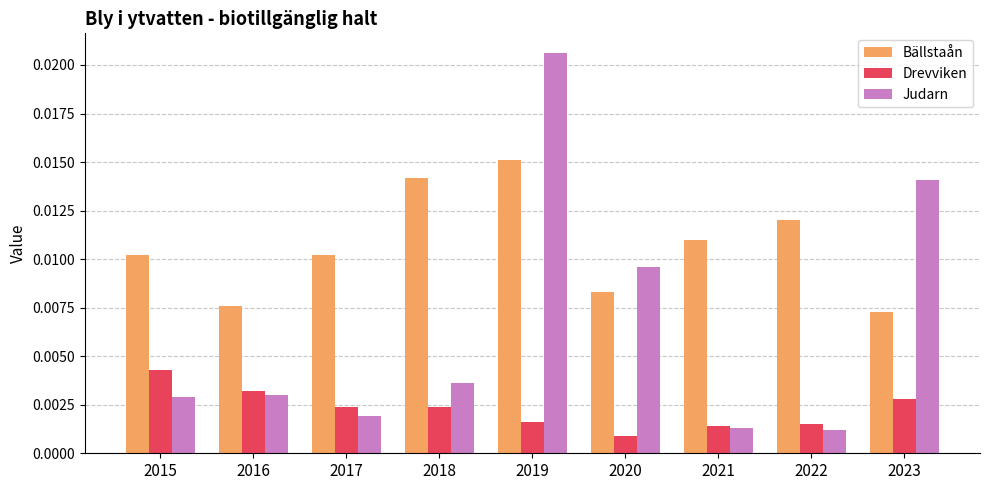

Count the Drevviken values in the range 0 to 1.

9